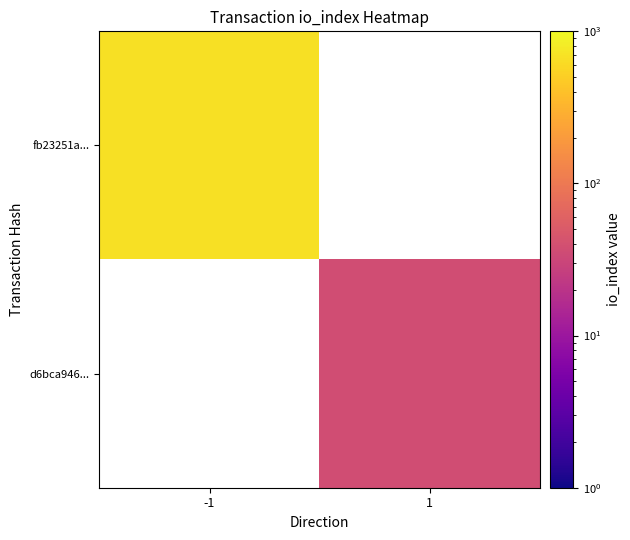

What is the total value across all series at -1?

681